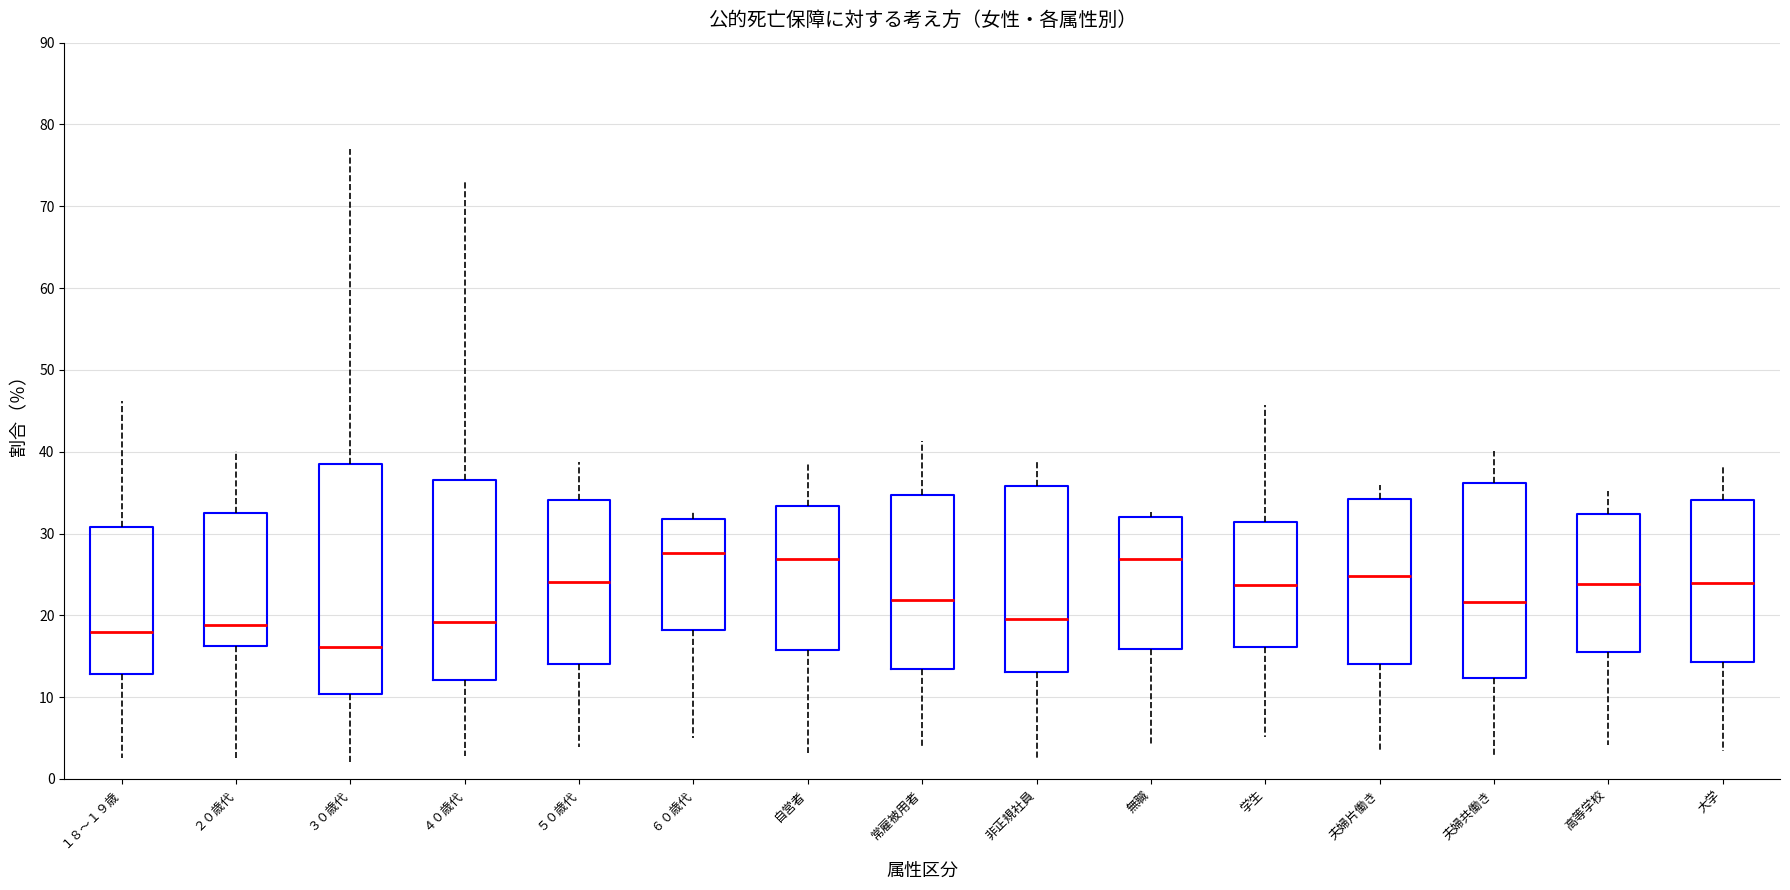

Comparing the boxes themselves (not the whiskers), which one is the tallest?

３０歳代